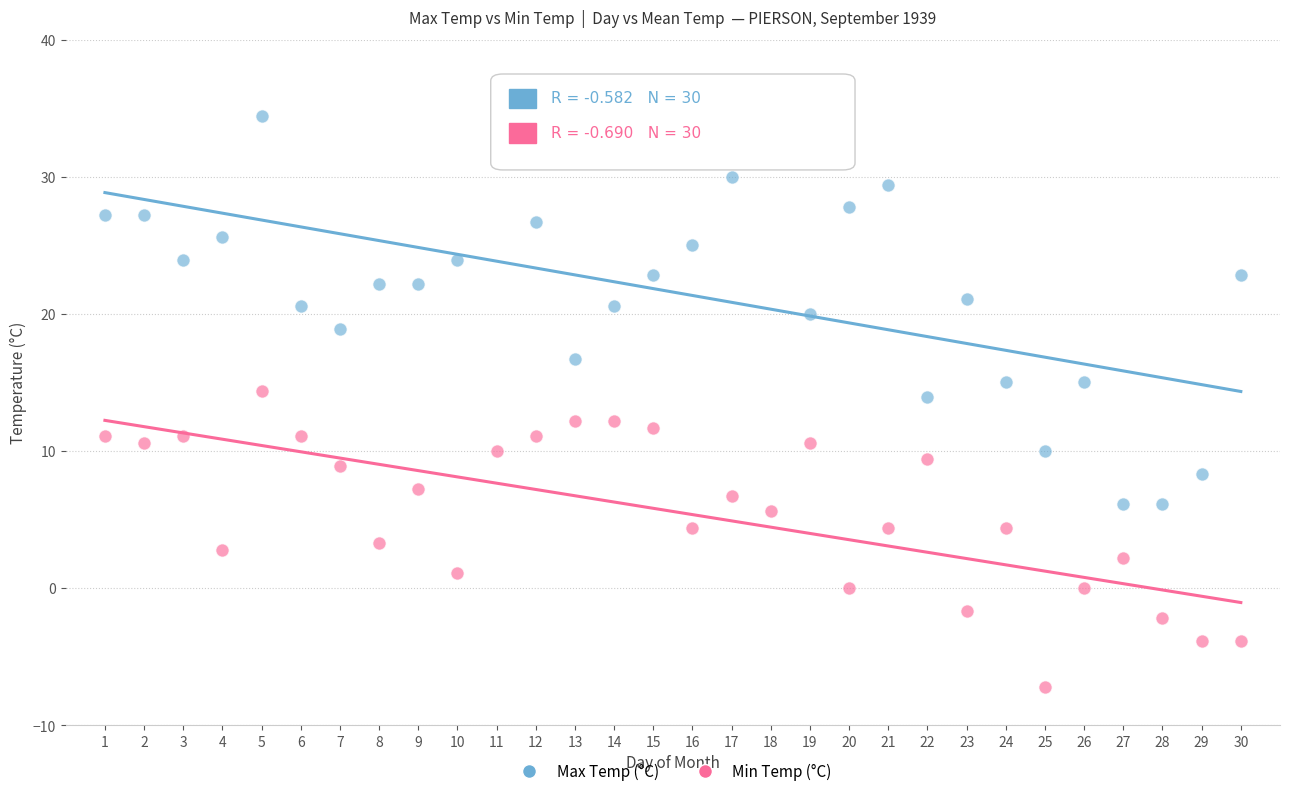

Across all data points, what is the range of X values (max minus min)?

29.0